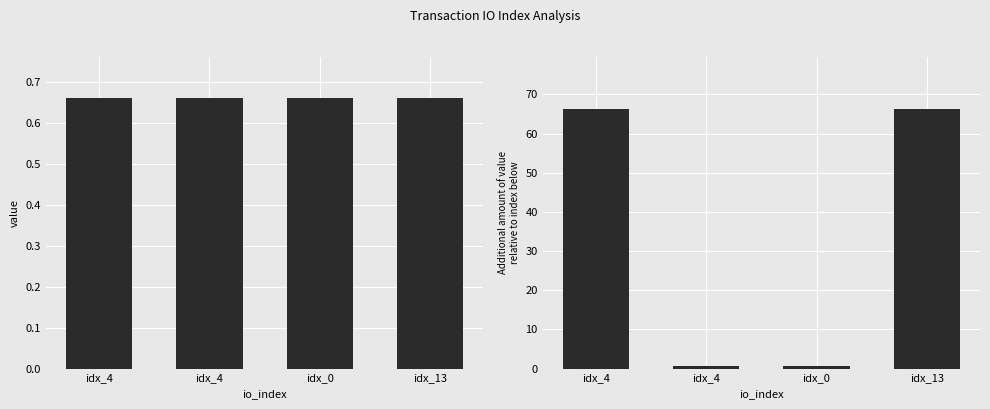

What is the maximum value shown in the chart?

66.3